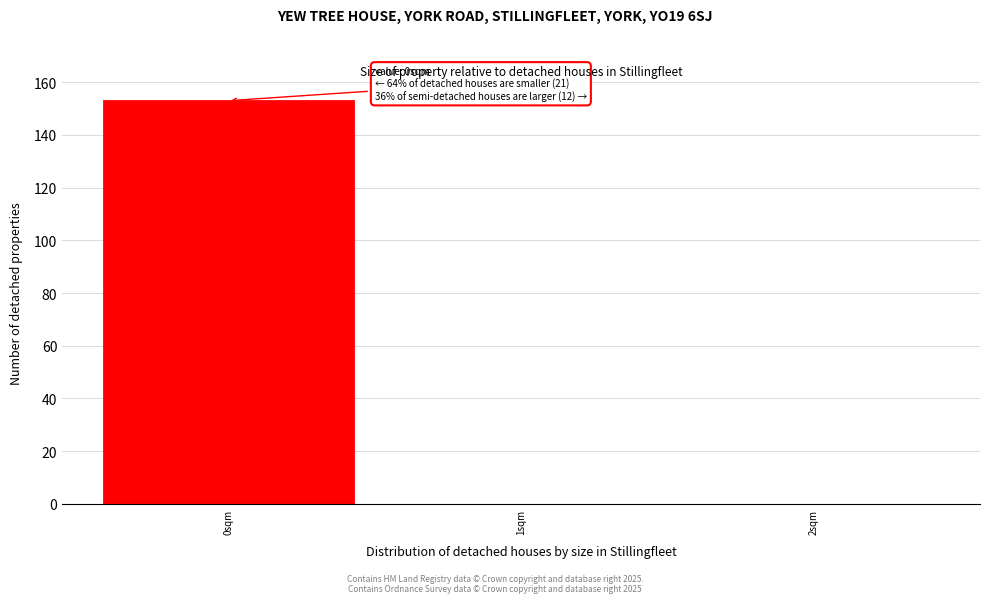

Which range on the x-axis has the tallest bar?

-0.5 to 0.5